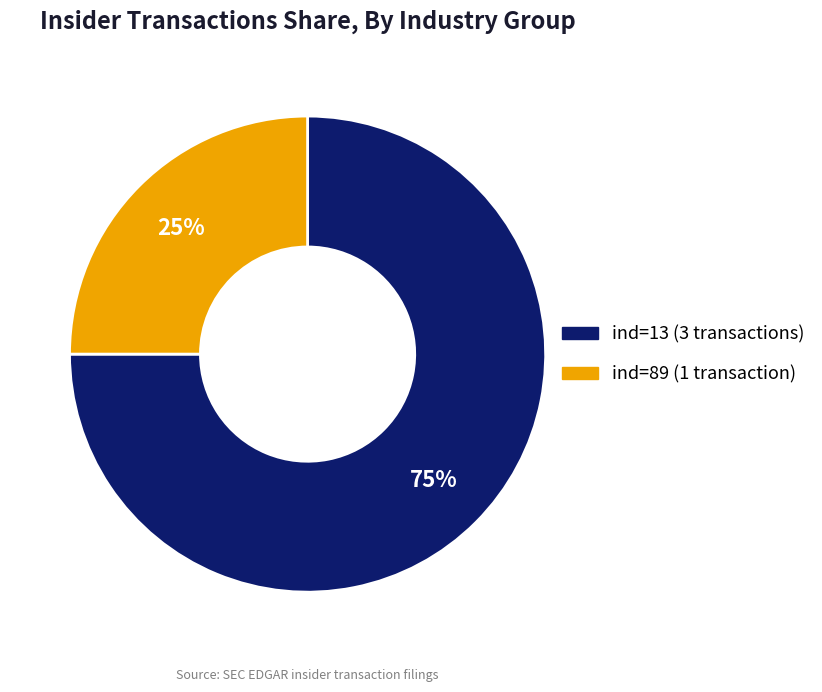

To the nearest percent, what is the difference between the largest and smallest slice percentages?

50%